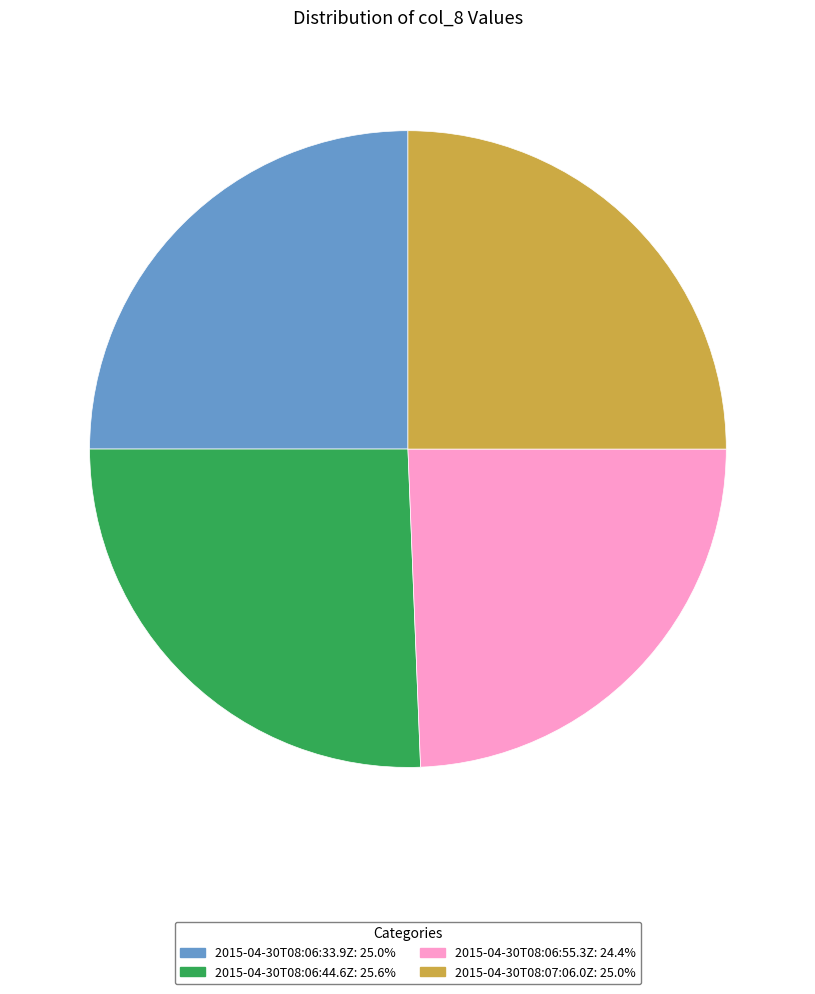

Is there a majority slice in this chart?

No